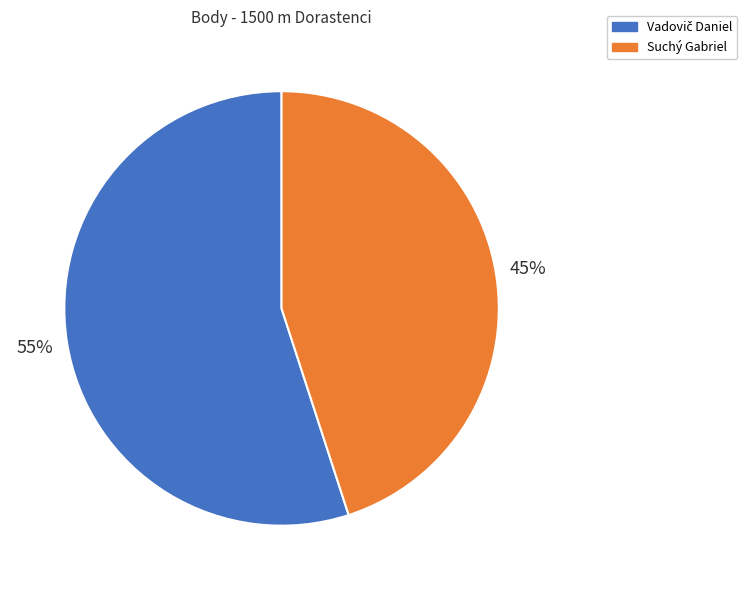

To the nearest percent, what is the difference between the largest and smallest slice percentages?

10%